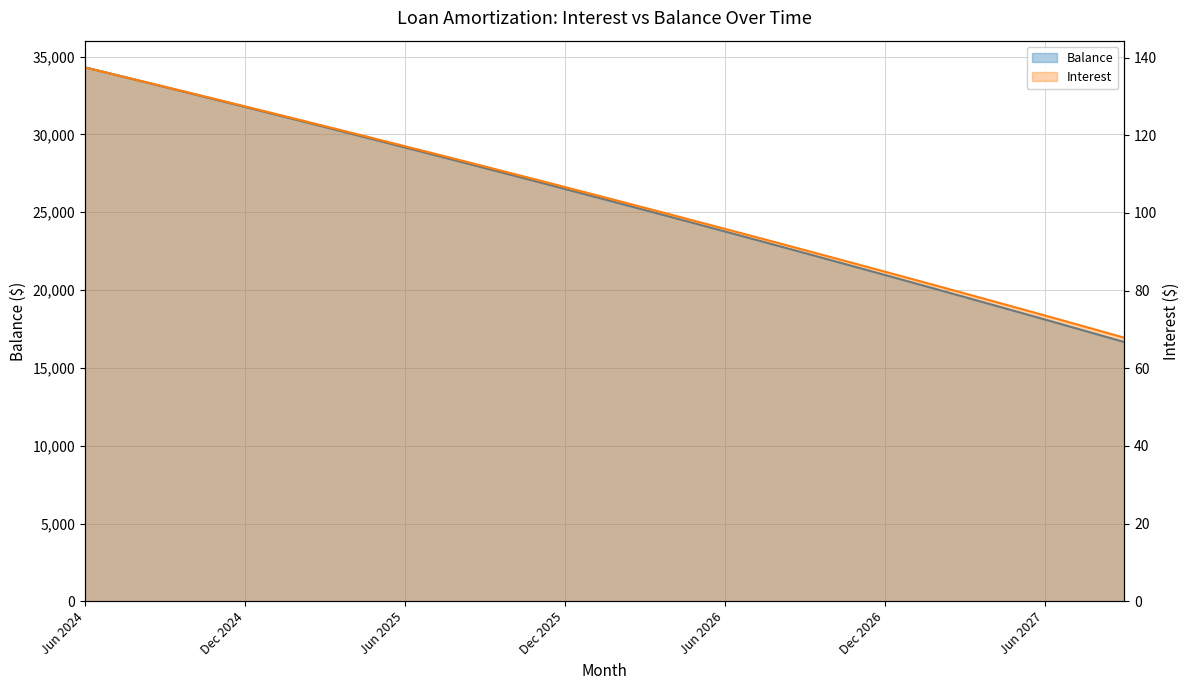

What is the sum of all Interest values?

4141.8